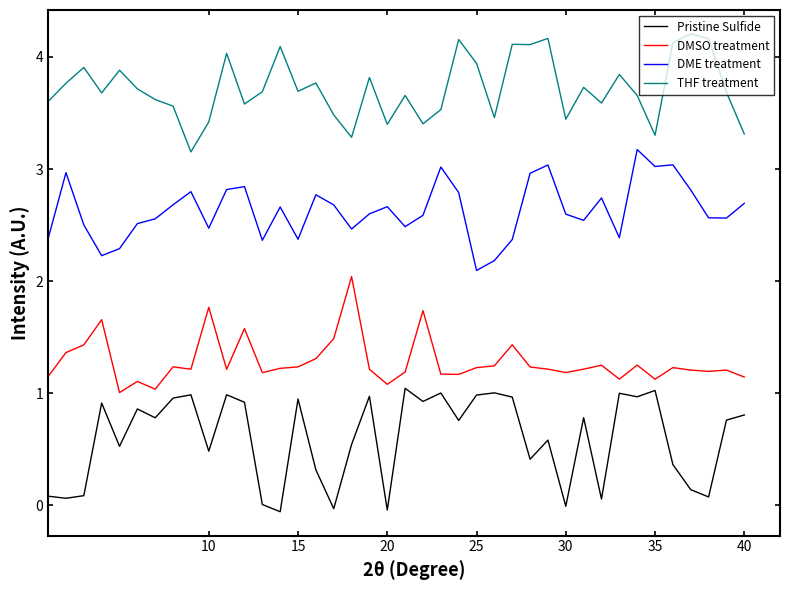

What is the highest value of the THF treatment series?

4.2